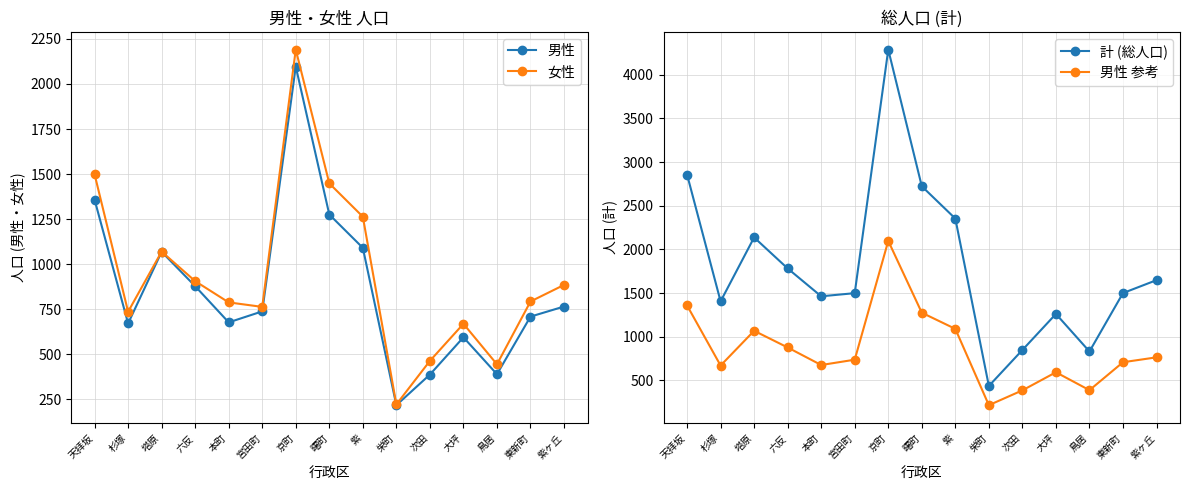

List the series in order of their peak value, lowest first.

男性, 男性 参考, 女性, 計 (総人口)